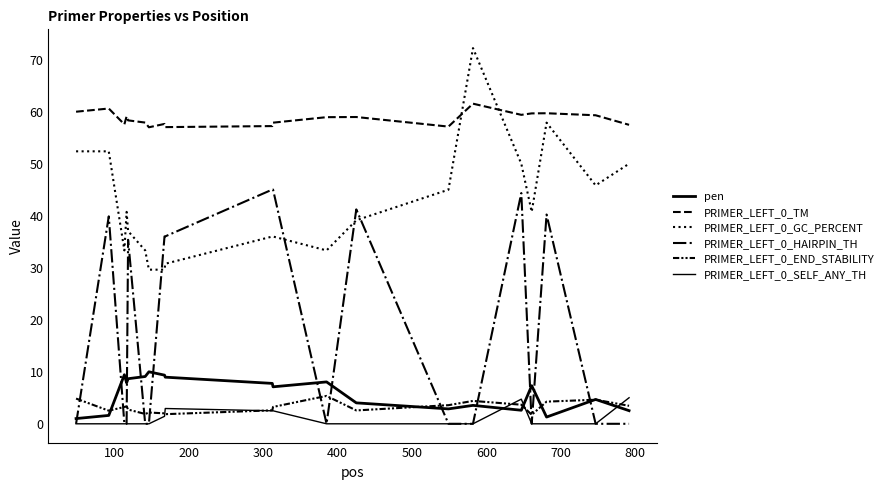

How many lines are shown in the chart?

6